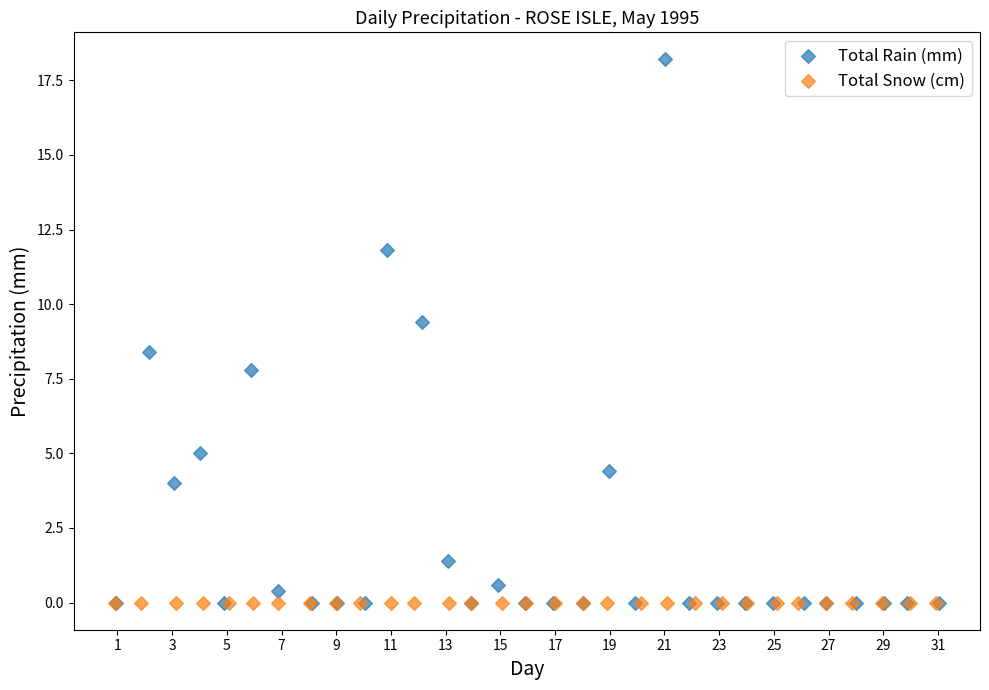

What are all the series names shown in the legend?

Total Rain (mm), Total Snow (cm)